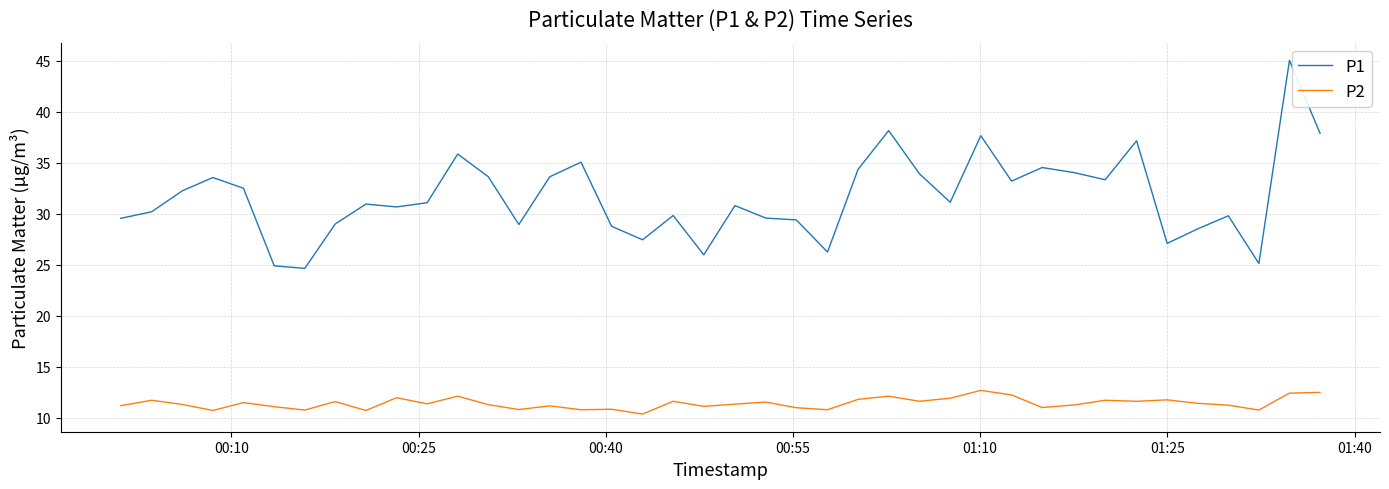

Which series has the largest total across all categories?

P1